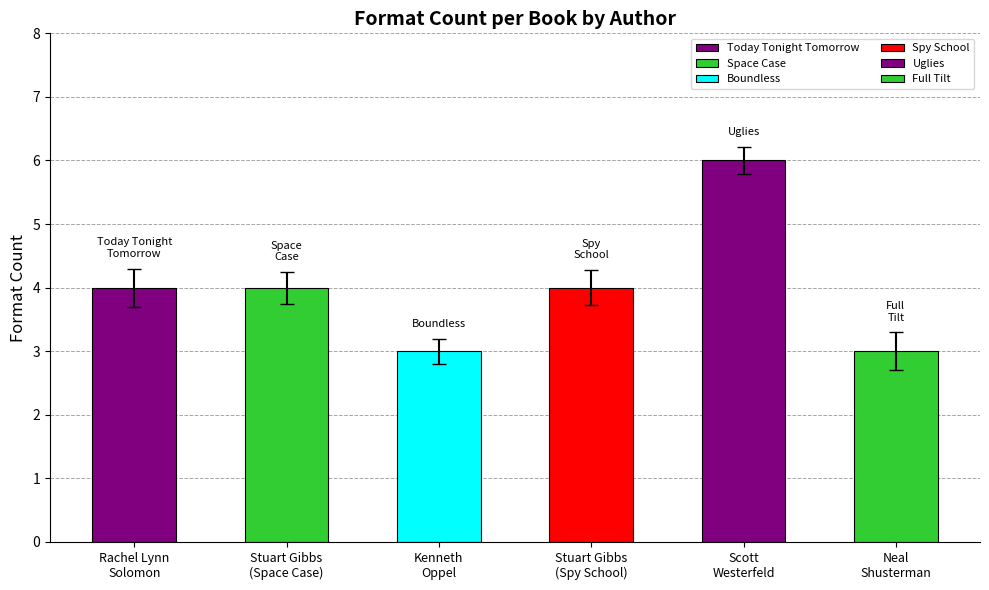

List the labels in order of value, largest first.

Scott Westerfeld, Stuart Gibbs (Space Case), Stuart Gibbs (Spy School), Rachel Lynn Solomon, Kenneth Oppel, Neal Shusterman